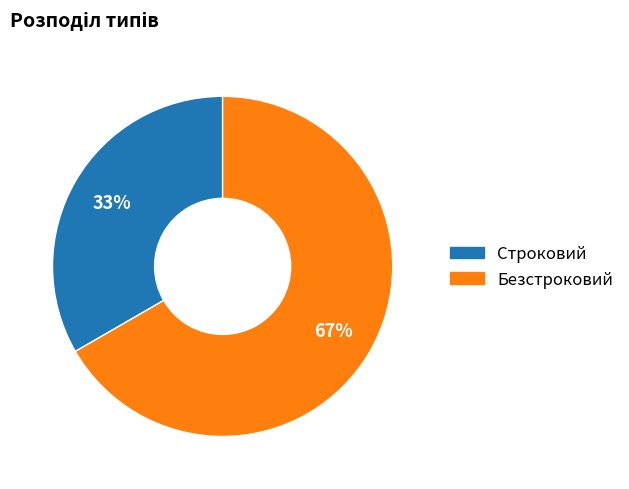

To the nearest percent, what is the average slice percentage?

50%